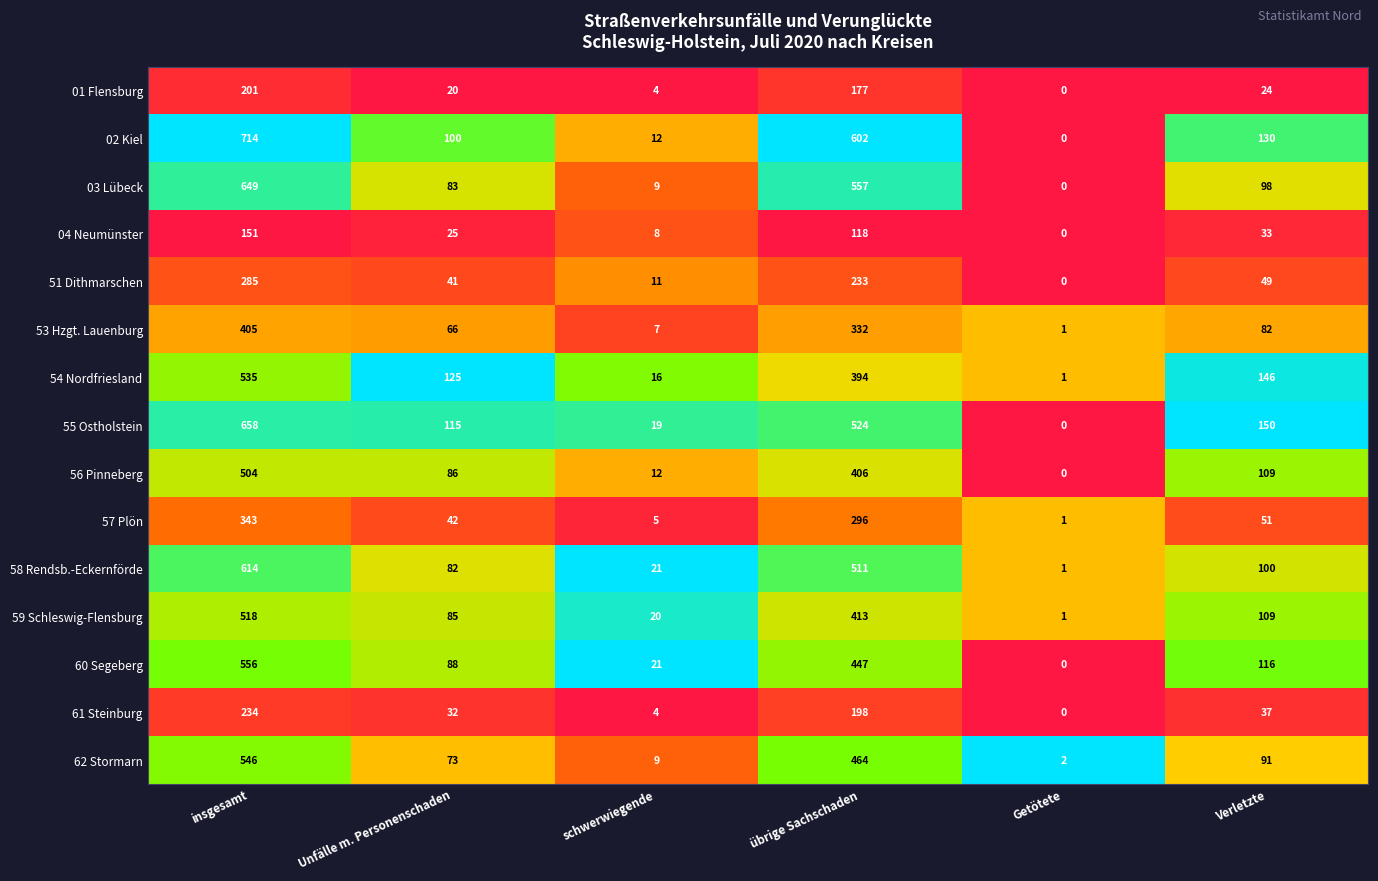

Rank the series by their maximum value, from lowest to highest.

04 Neumünster, 01 Flensburg, 61 Steinburg, 51 Dithmarschen, 57 Plön, 53 Hzgt. Lauenburg, 56 Pinneberg, 59 Schleswig-Flensburg, 54 Nordfriesland, 62 Stormarn, 60 Segeberg, 58 Rendsb.-Eckernförde, 03 Lübeck, 55 Ostholstein, 02 Kiel